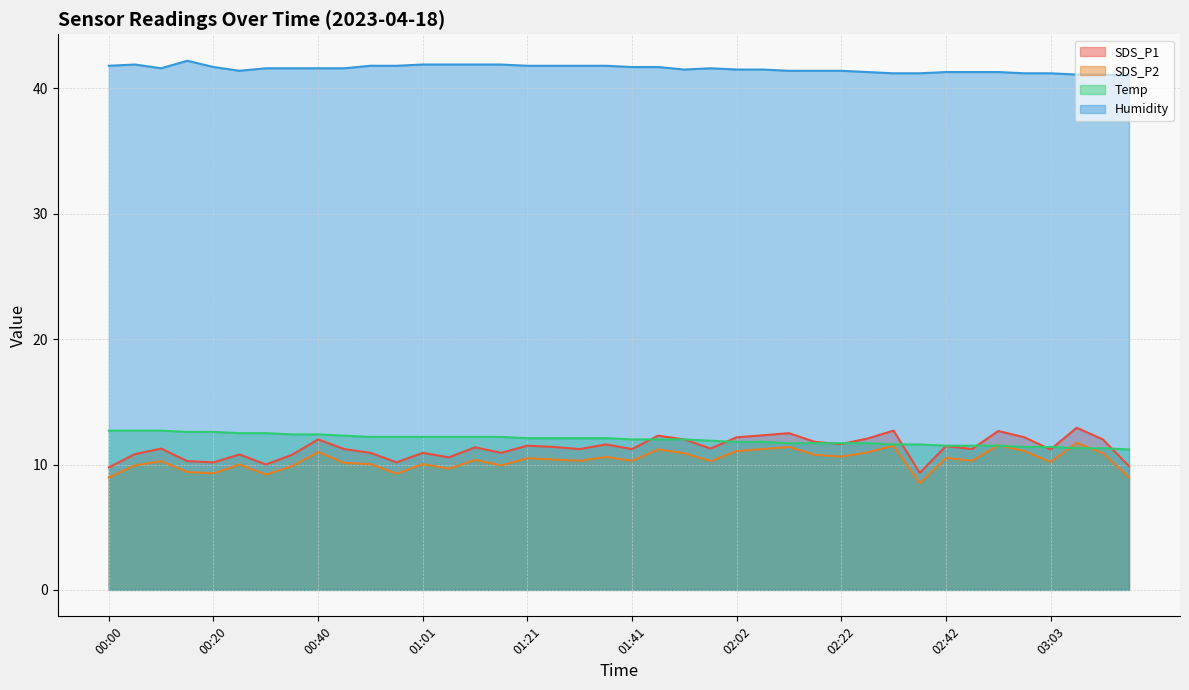

Which series has the largest total across all categories?

Humidity